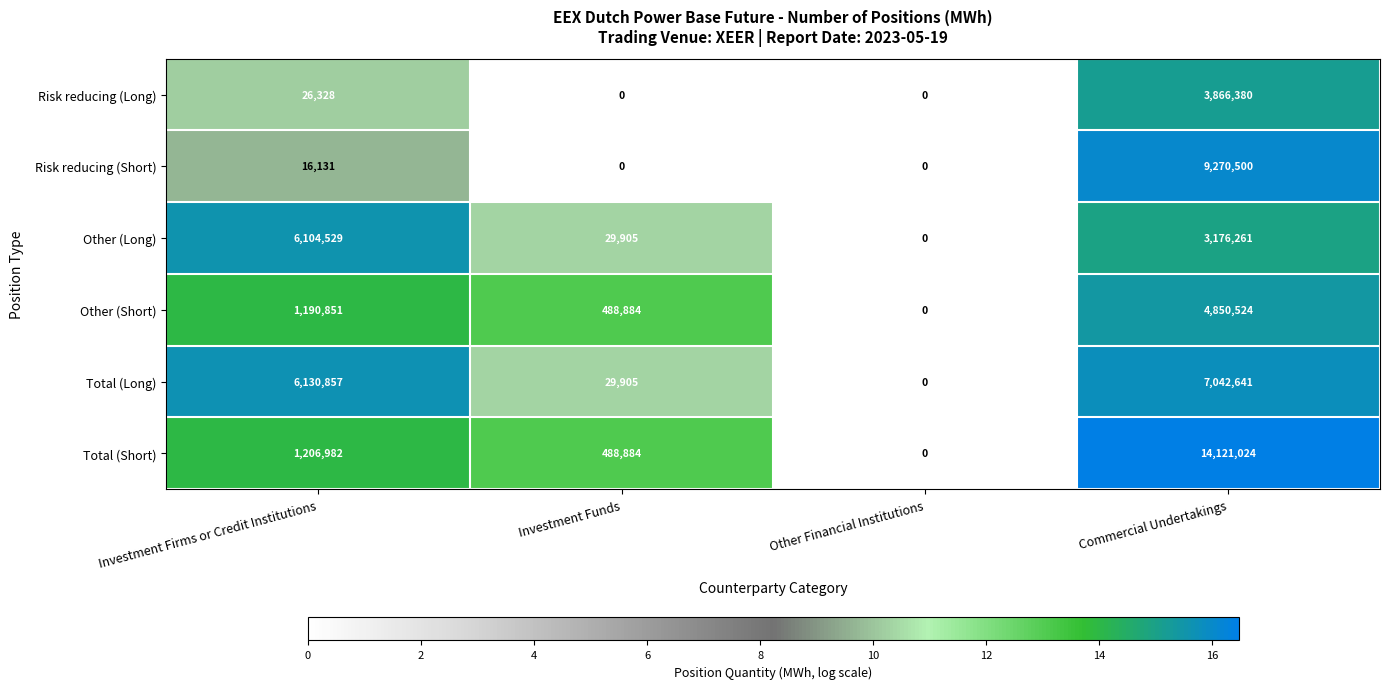

What is the approximate value of Risk reducing (Short) at Commercial Undertakings, to the nearest 10?

9270500